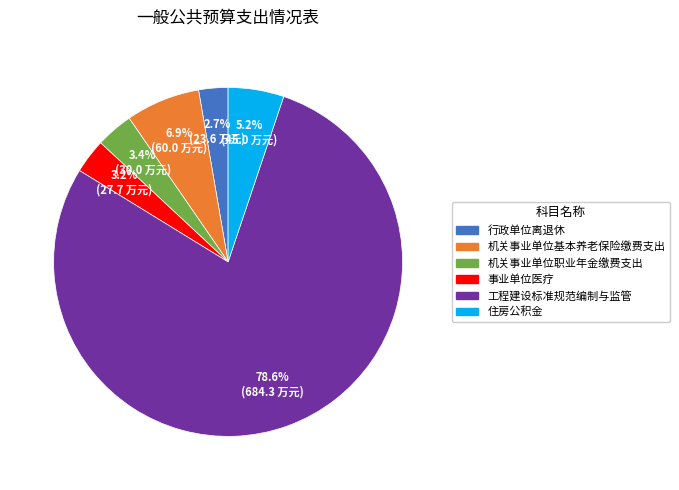

Approximately how many times larger is the value at 工程建设标准规范编制与监管 compared to 机关事业单位基本养老保险缴费支出?

11.4